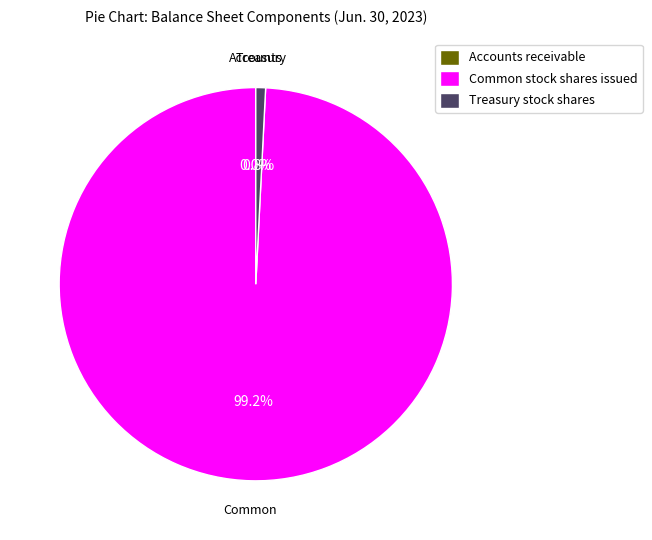

Is the sum of Common stock shares issued and Treasury stock shares greater than half?

Yes